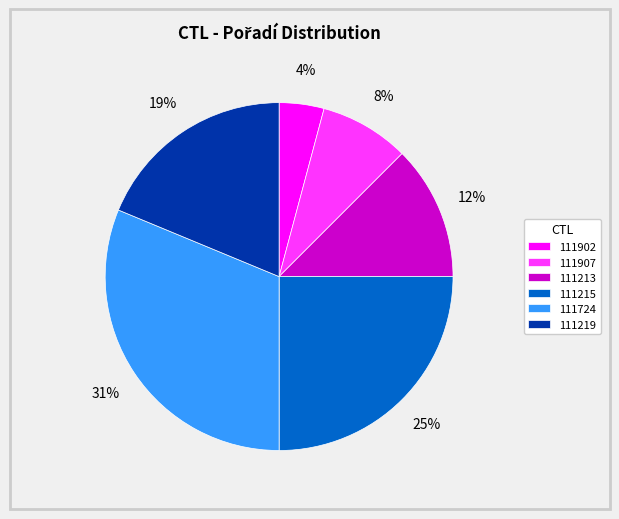

Which has a higher value, 111907 or 111219?

111219